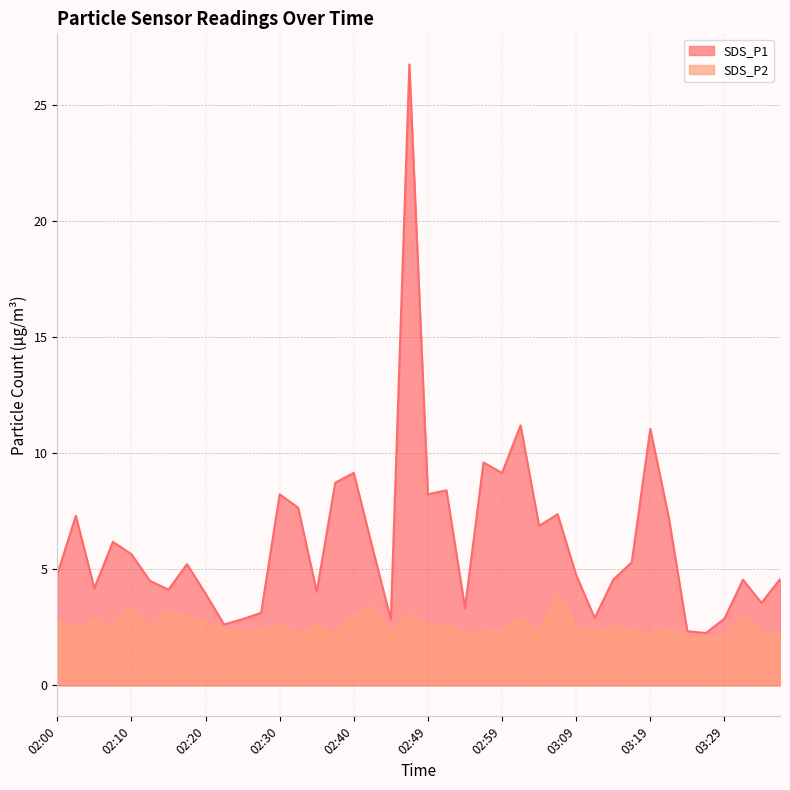

Count the number of categories in the chart.

40